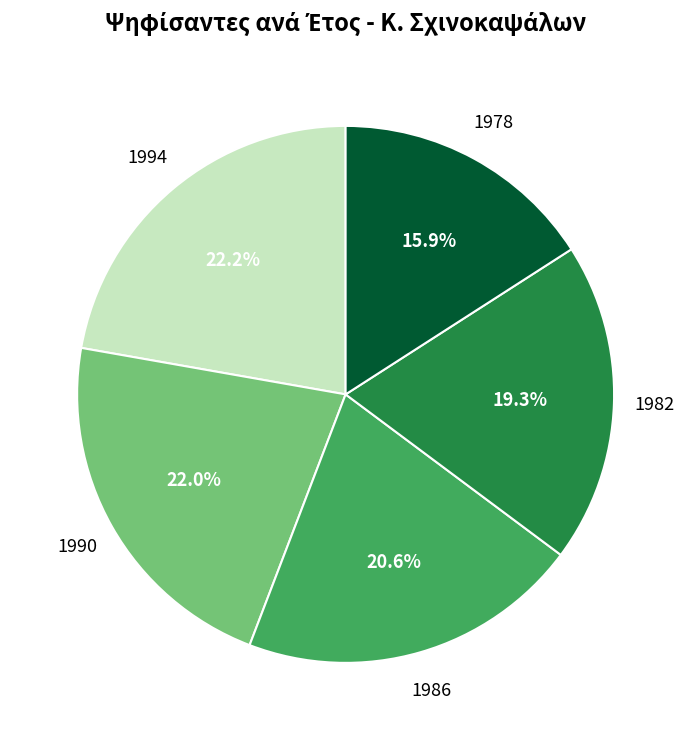

Is it true that 1982 is 27% of the pie?

False